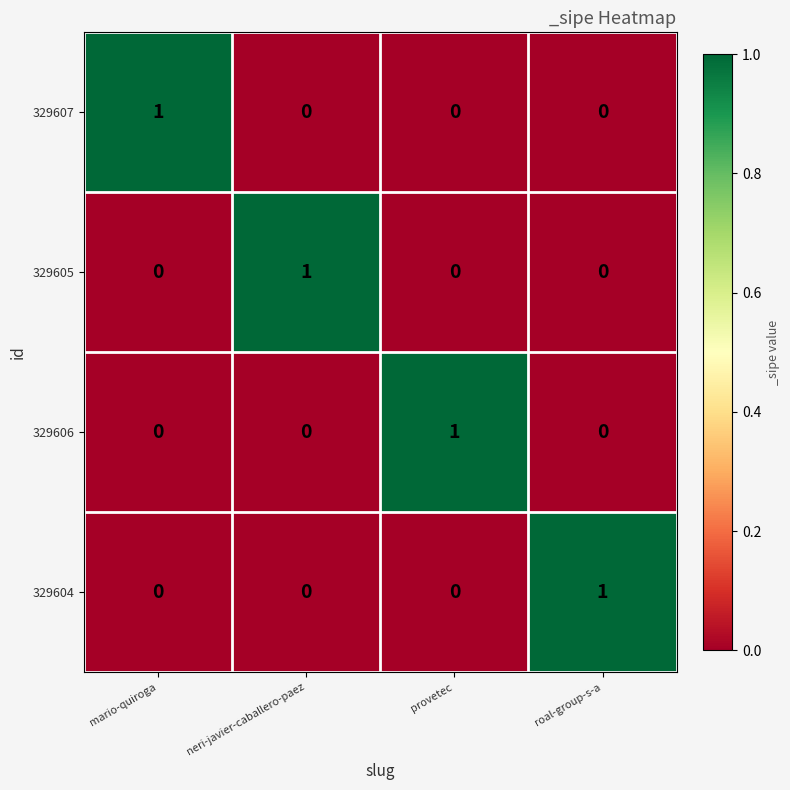

What is the difference between the highest and lowest values at neri-javier-caballero-paez?

1